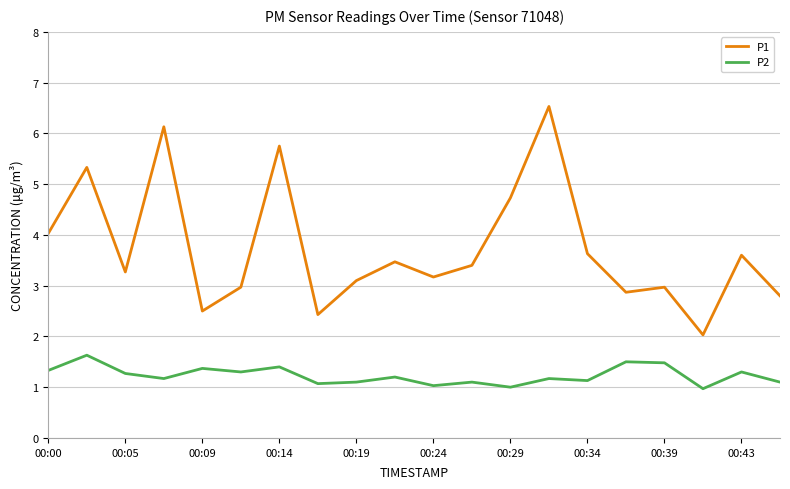

What is the maximum value for P1?

6.5